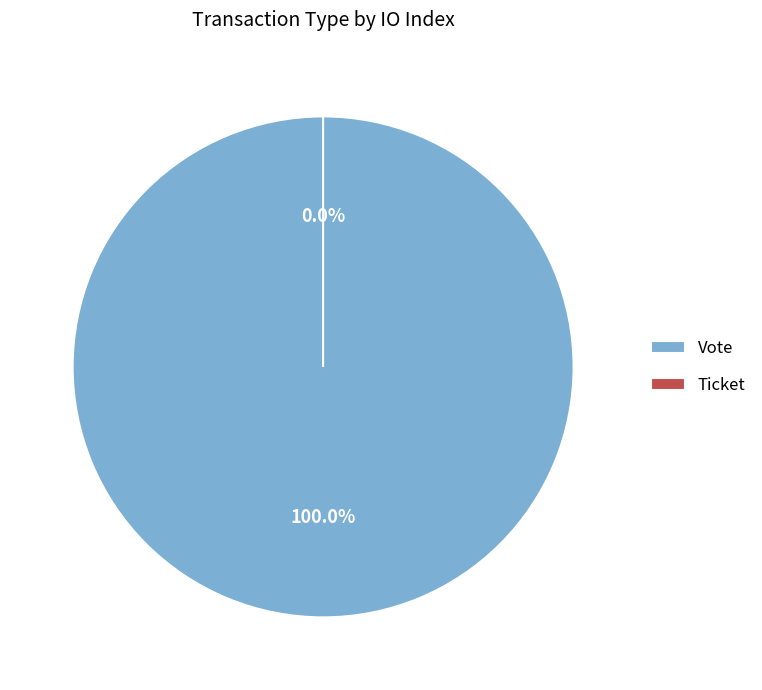

Rank the categories by value from highest to lowest.

Vote, Ticket